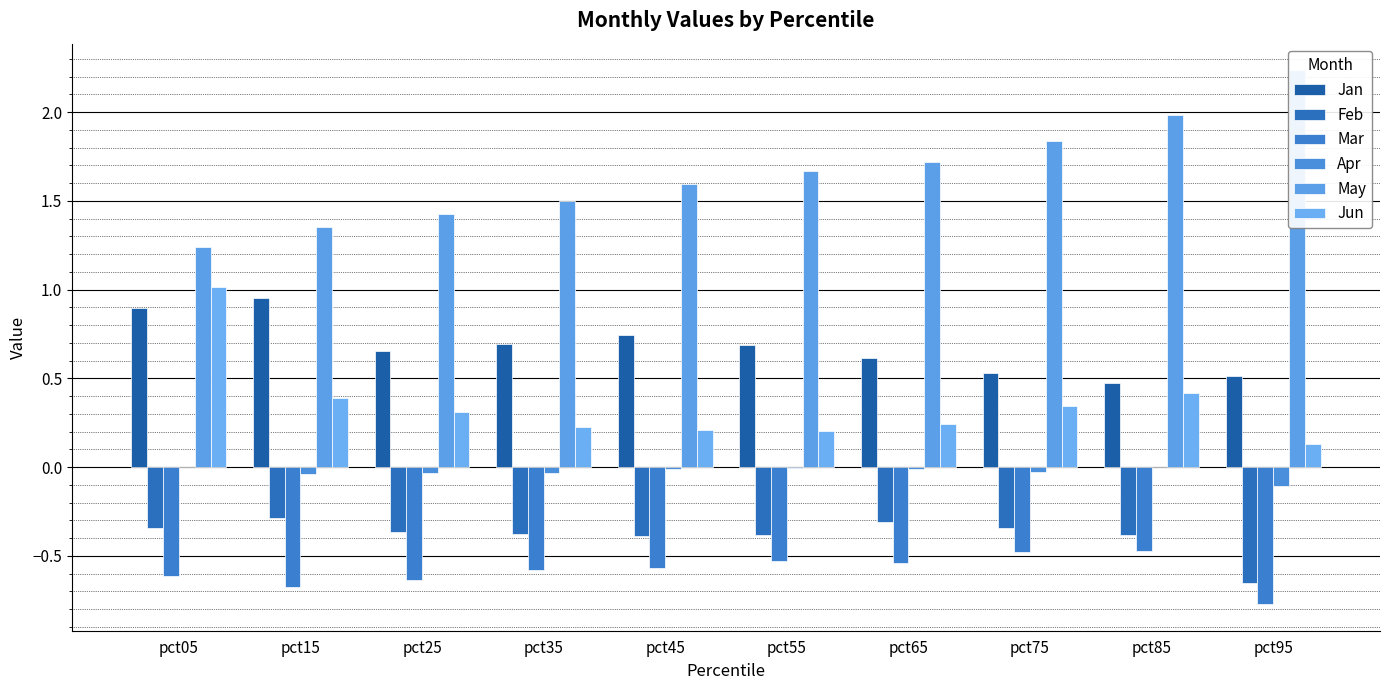

At pct35, list the series in order from largest to smallest.

May, Jan, Jun, Apr, Feb, Mar